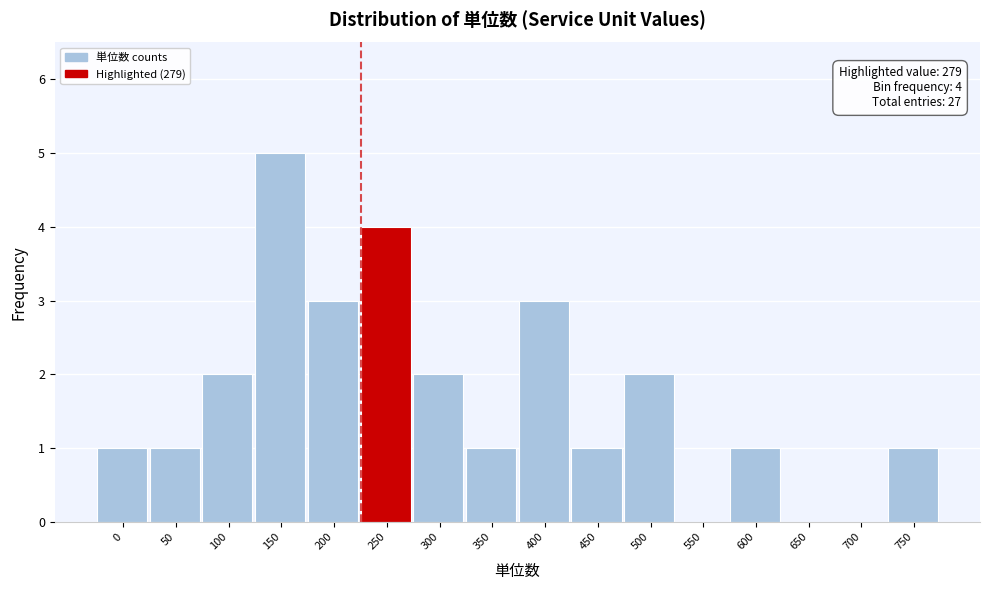

Reading left to right, transcribe all the data shown in this chart.

0=1	50=1	100=2	150=5	200=3	250=4	300=2	350=1	400=3	450=1	500=2	550=0	600=1	650=0	700=0	750=1